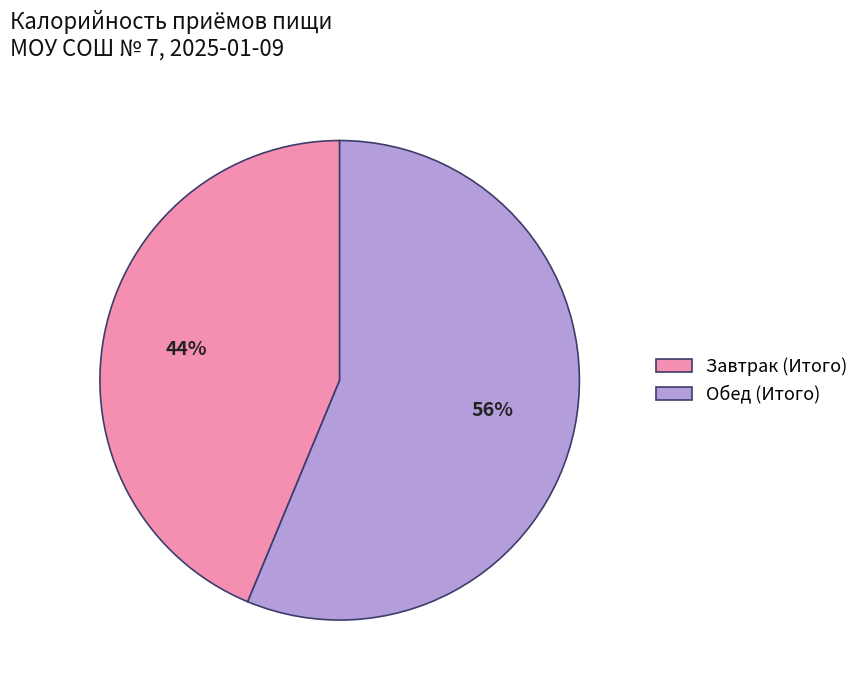

To the nearest percent, what portion does Завтрак (Итого) represent?

44%